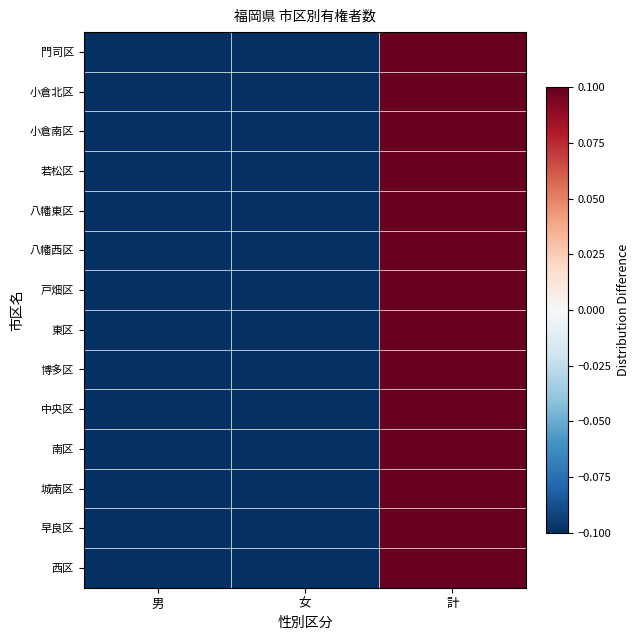

Rank the series at 計 from lowest to highest value.

門司区, 小倉北区, 小倉南区, 若松区, 八幡東区, 八幡西区, 戸畑区, 東区, 博多区, 中央区, 南区, 城南区, 早良区, 西区